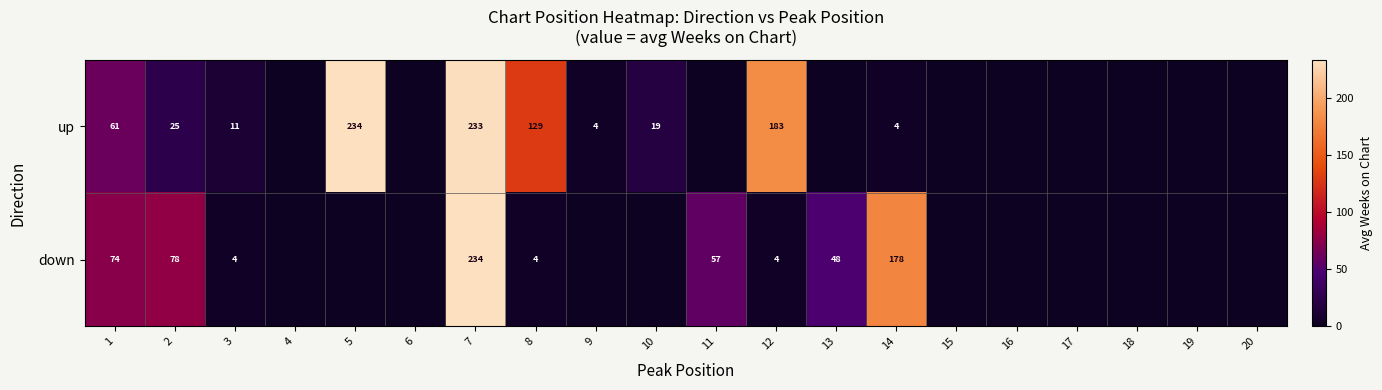

What is the difference between the highest and lowest values at 2?

53